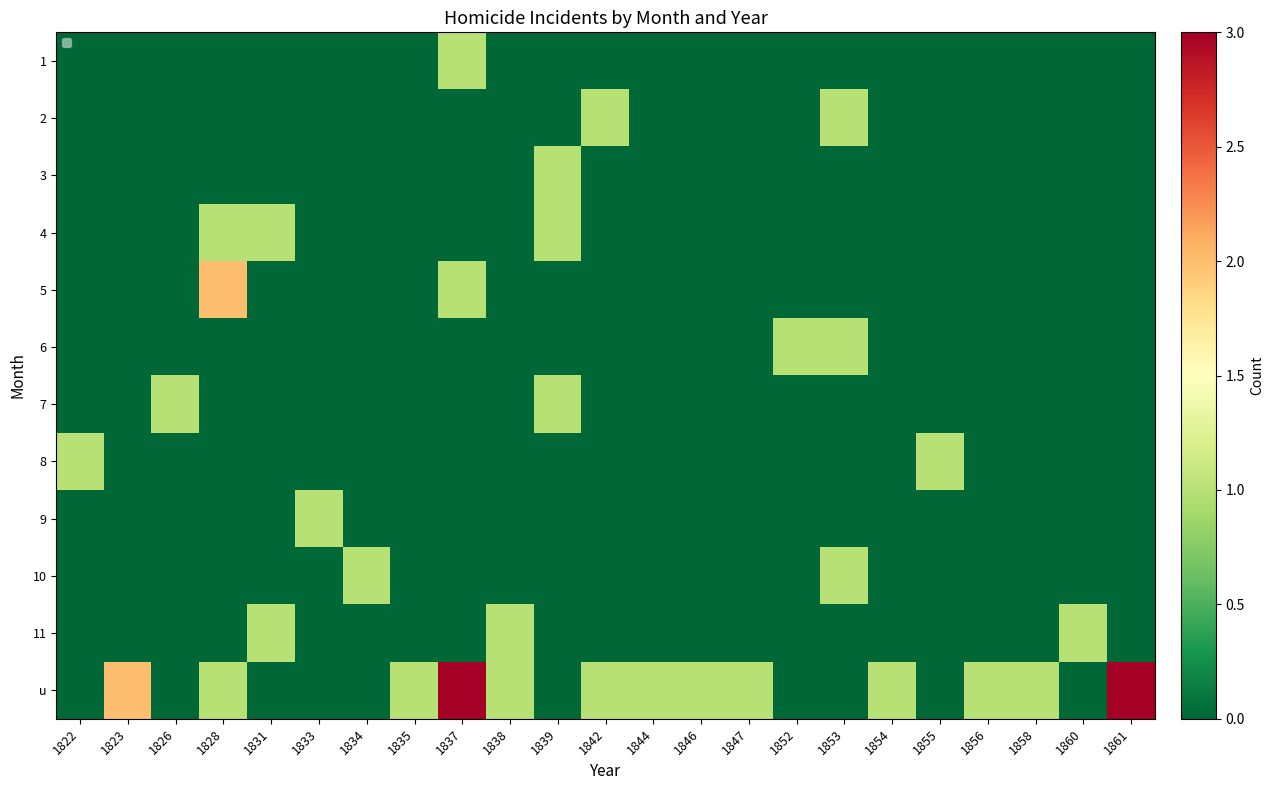

Read the 9 value at 1833.

1